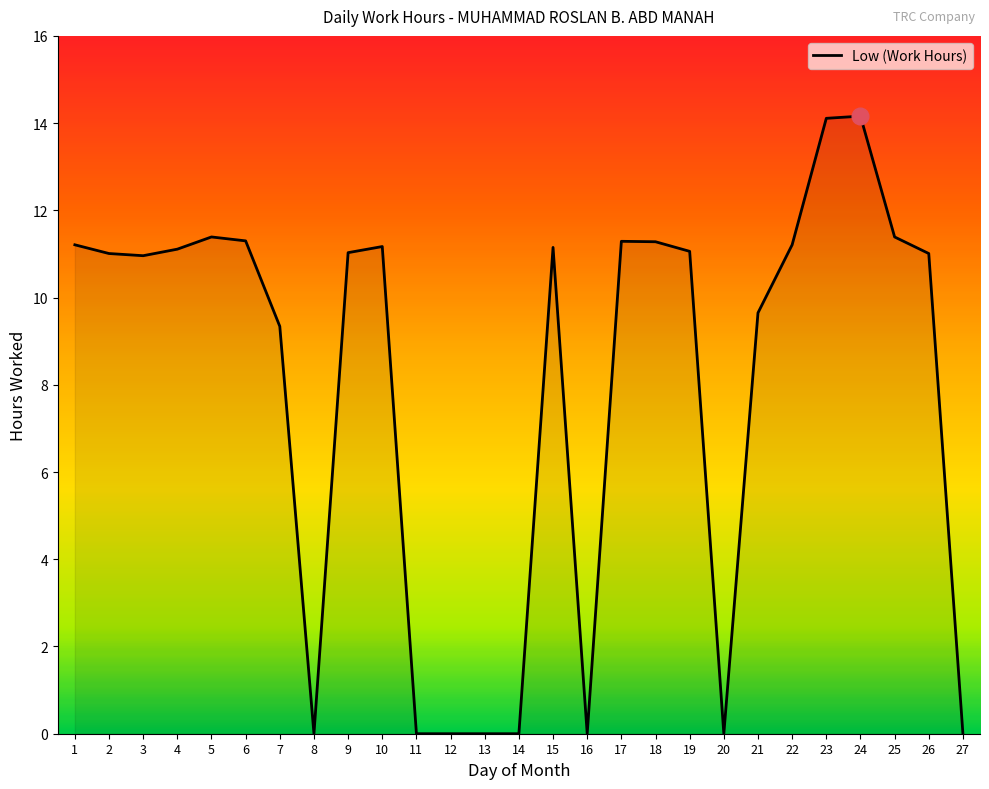

Which has a higher value, 19 or 22?

22